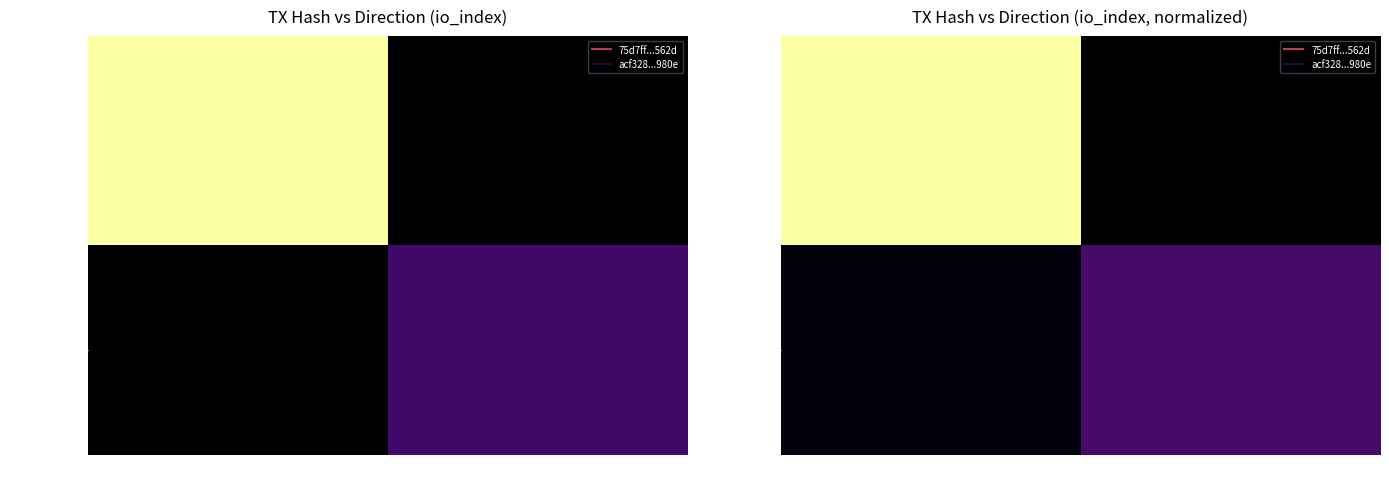

Is it true that 75d7ff...562d equals 10.1 at 1?

False